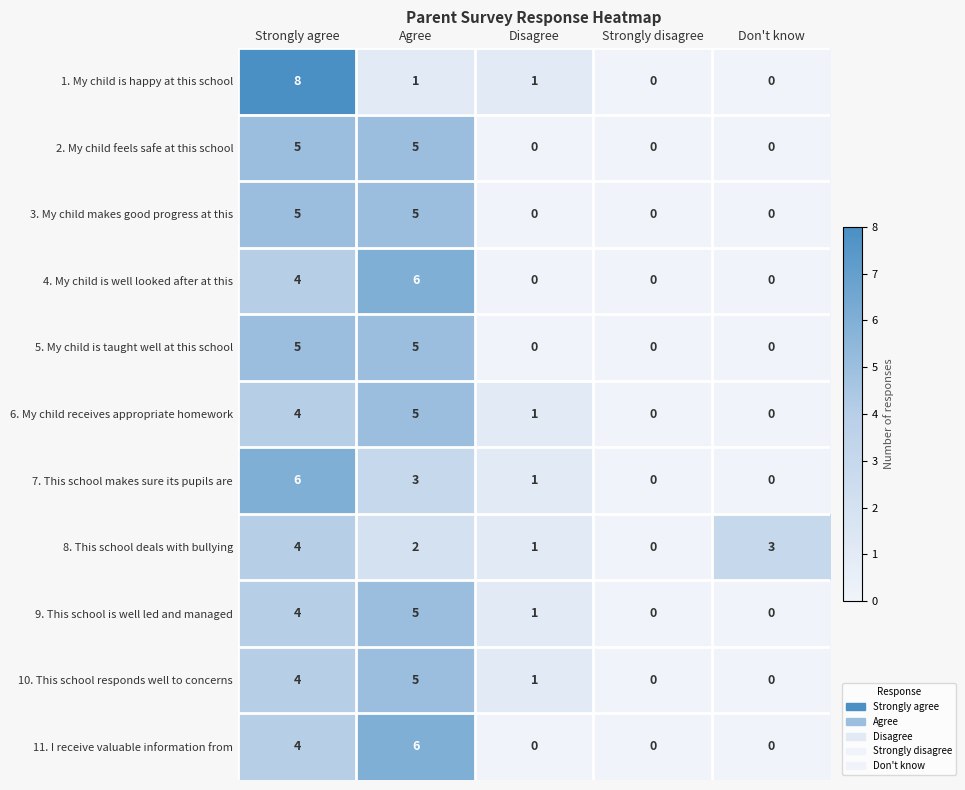

Count the 9. This school is well led and managed values in the range 0 to 4.

4